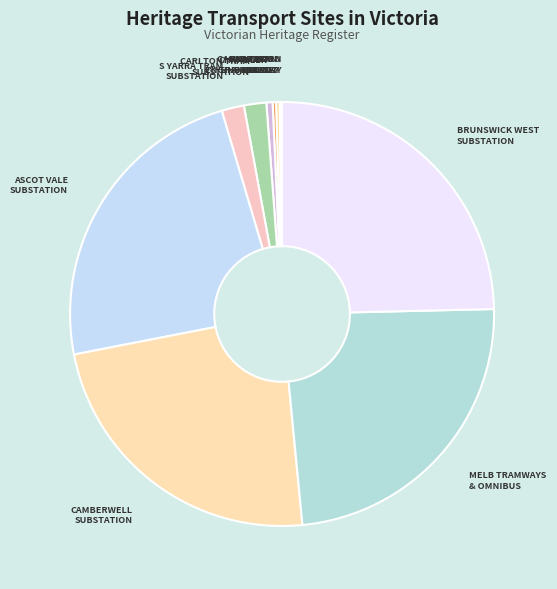

Do S YARRA TRAM SUBSTATION and MELB TRAMWAYS & OMNIBUS together represent more than half of the pie?

No